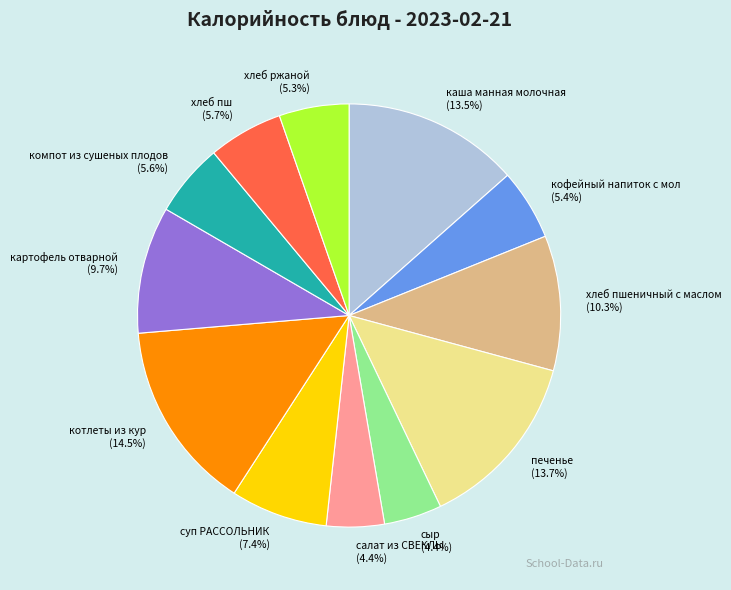

How many segments does this pie chart have?

12